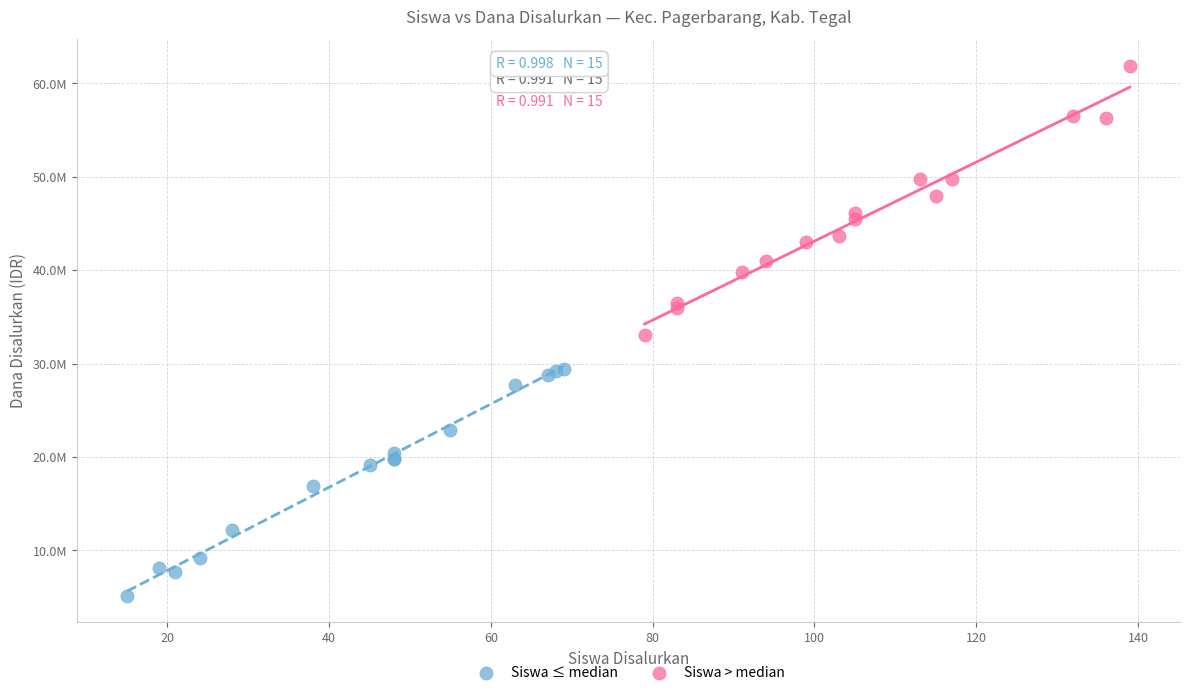

What are all the series names shown in the legend?

Siswa ≤ median, Siswa > median